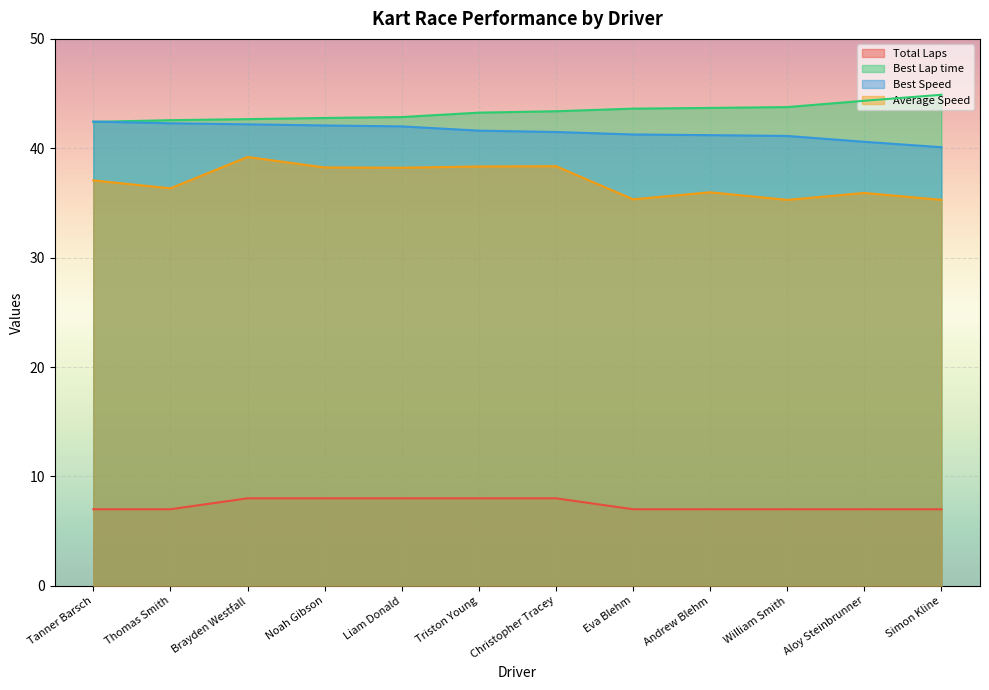

What are all the series names shown in the legend?

Total Laps, Best Lap time, Best Speed, Average Speed